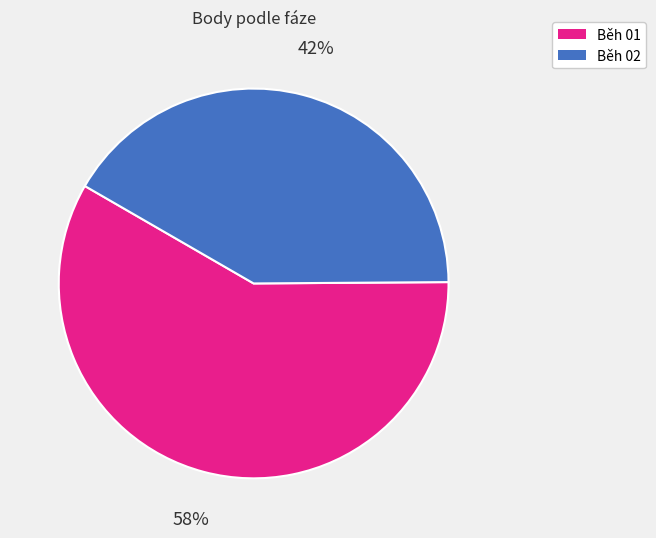

Is there any slice that represents more than half of the pie?

Yes